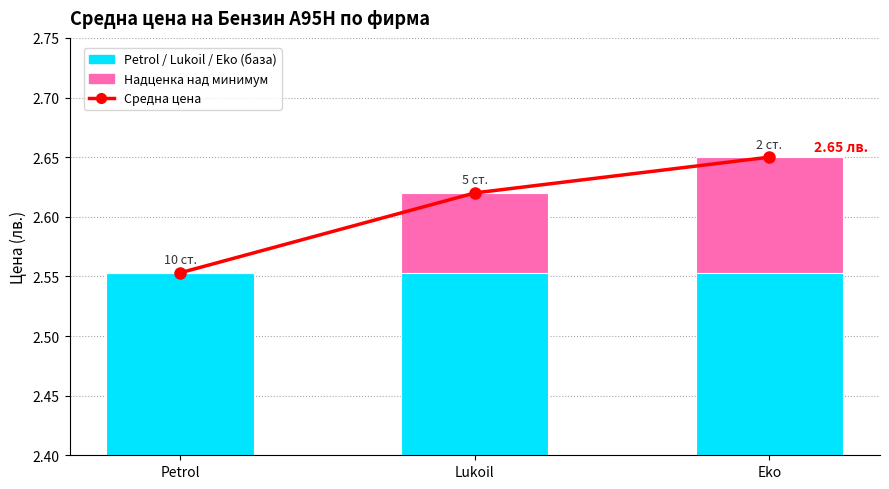

What is the difference between the Разлика от минимум values at Eko and Petrol?

0.1